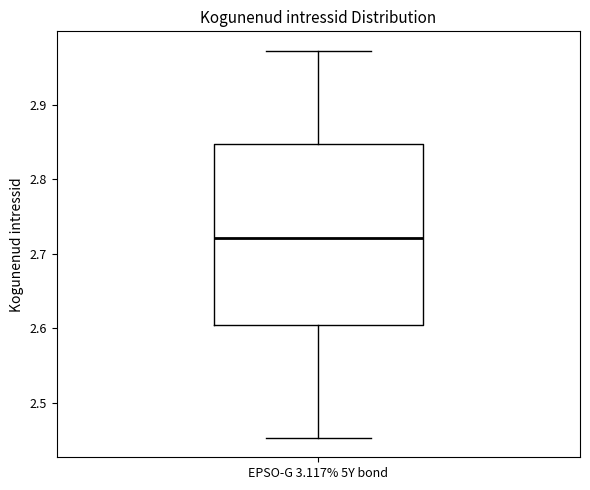

Read this box plot against the y-axis: the position of the median line, the range covered by the box, and the ends of both whiskers. The values are not printed on the chart, so give them approximately, as read against the axis.

median 2.72, box 2.60 to 2.85, whiskers 2.45 to 2.97